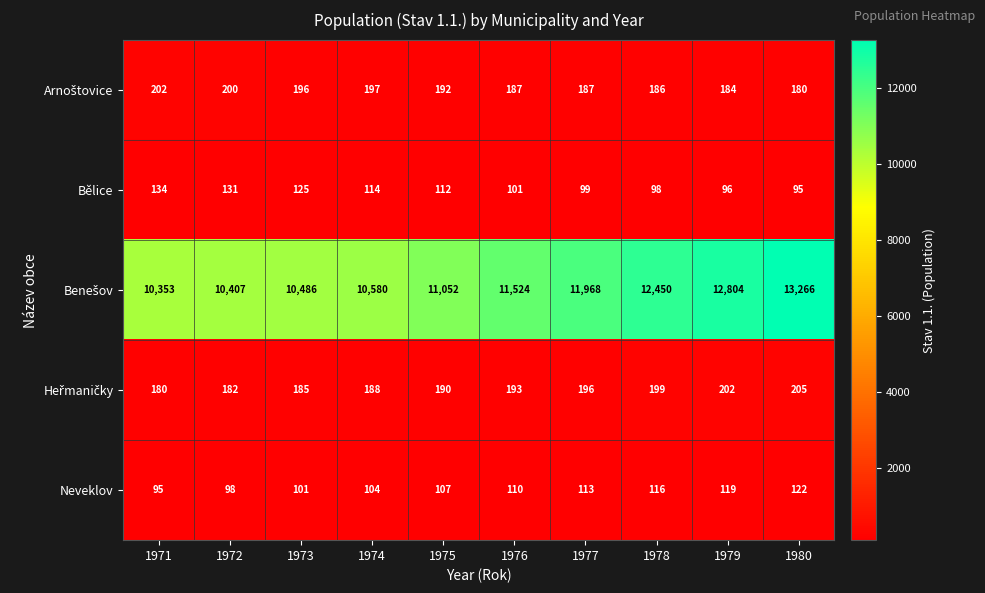

Is it true that Bělice equals 221 at 1972?

False